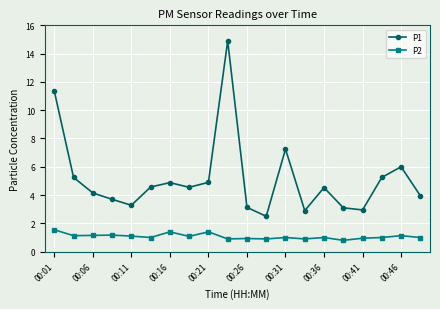

Does the chart display data point markers on the line(s)?

Yes